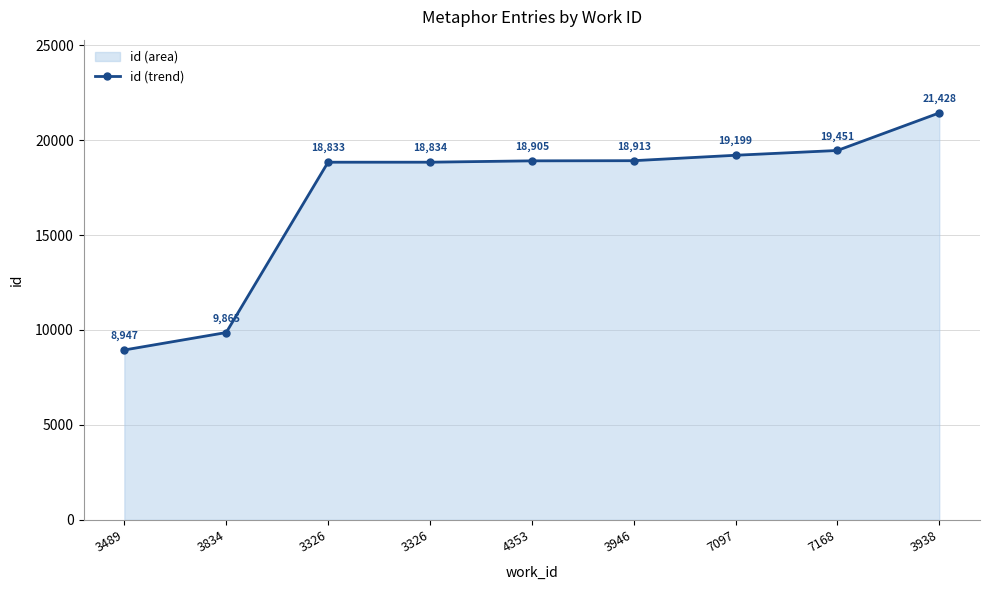

True or false: the data shows 6147 at 3326.

False